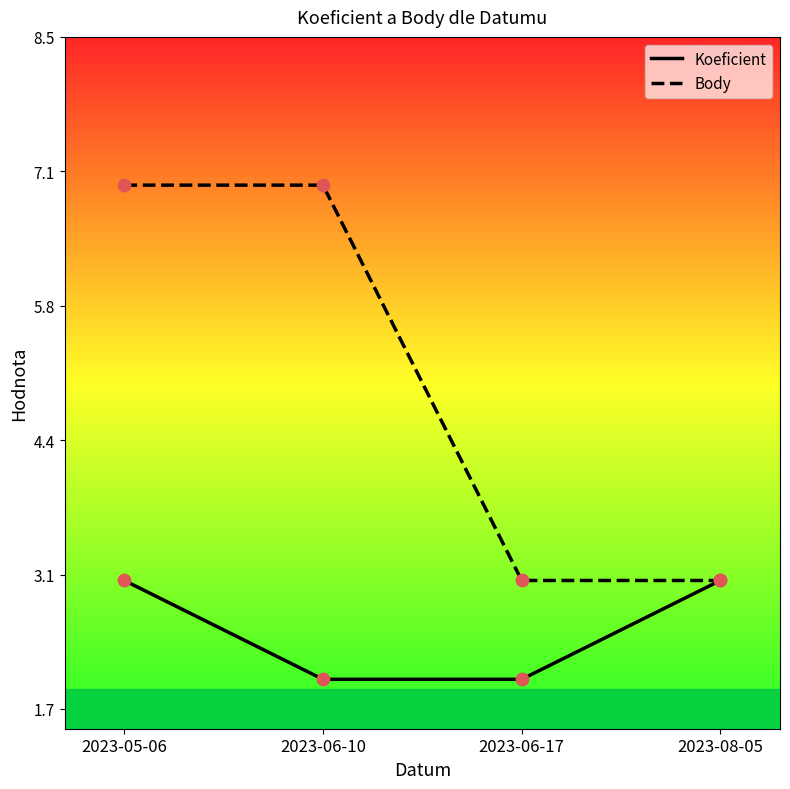

Between 2023-06-17 and 2023-08-05, which series saw the biggest shift?

Koeficient